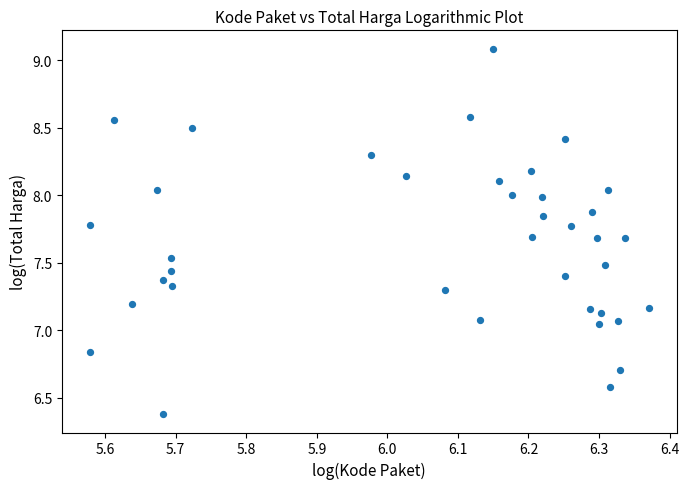

What is the range of X values (max minus min)?

0.8